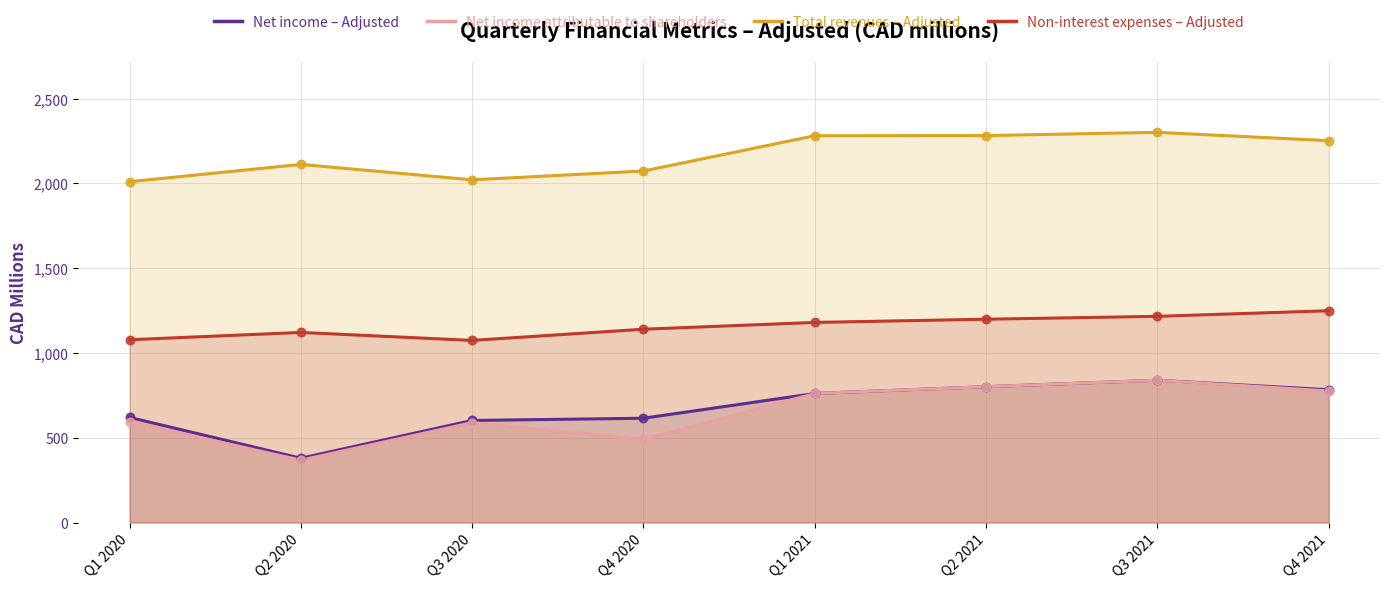

What is the total value across all series at Q2 2020?

3980